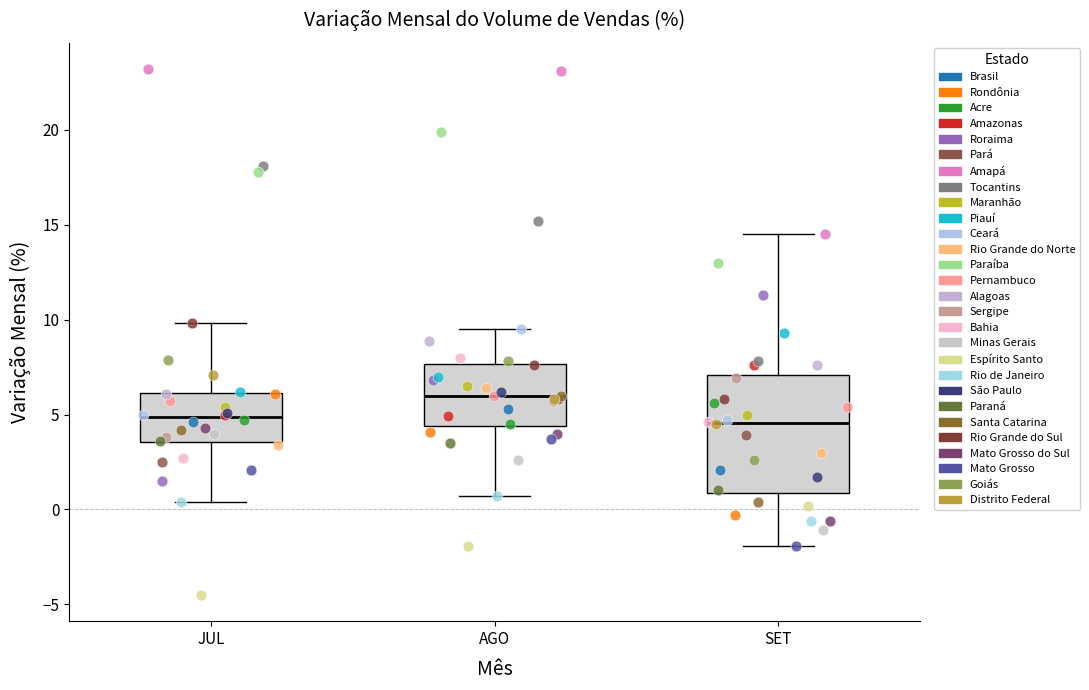

Where is the upper edge of the box for AGO on the y-axis? The values are not printed on the chart, so give them approximately, as read against the axis.

7.5